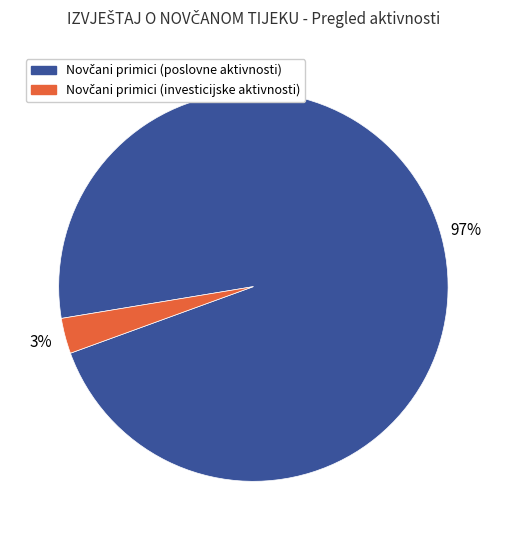

Count the number of slices in the pie.

2